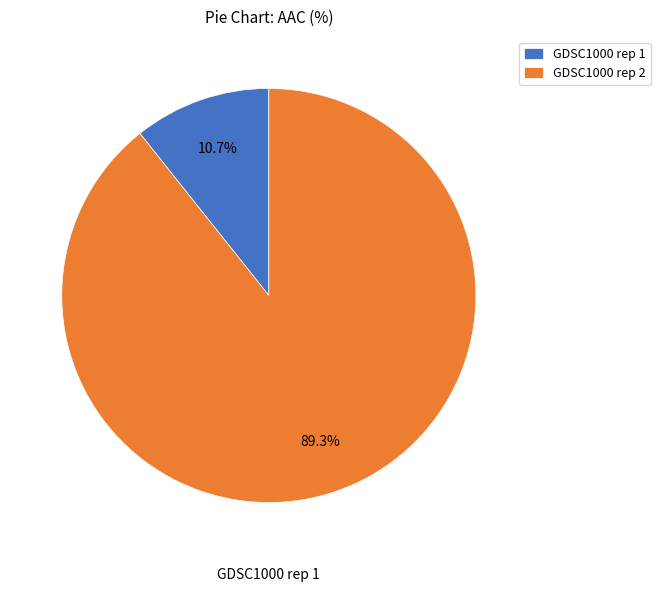

To the nearest percent, what is the average slice percentage?

50%